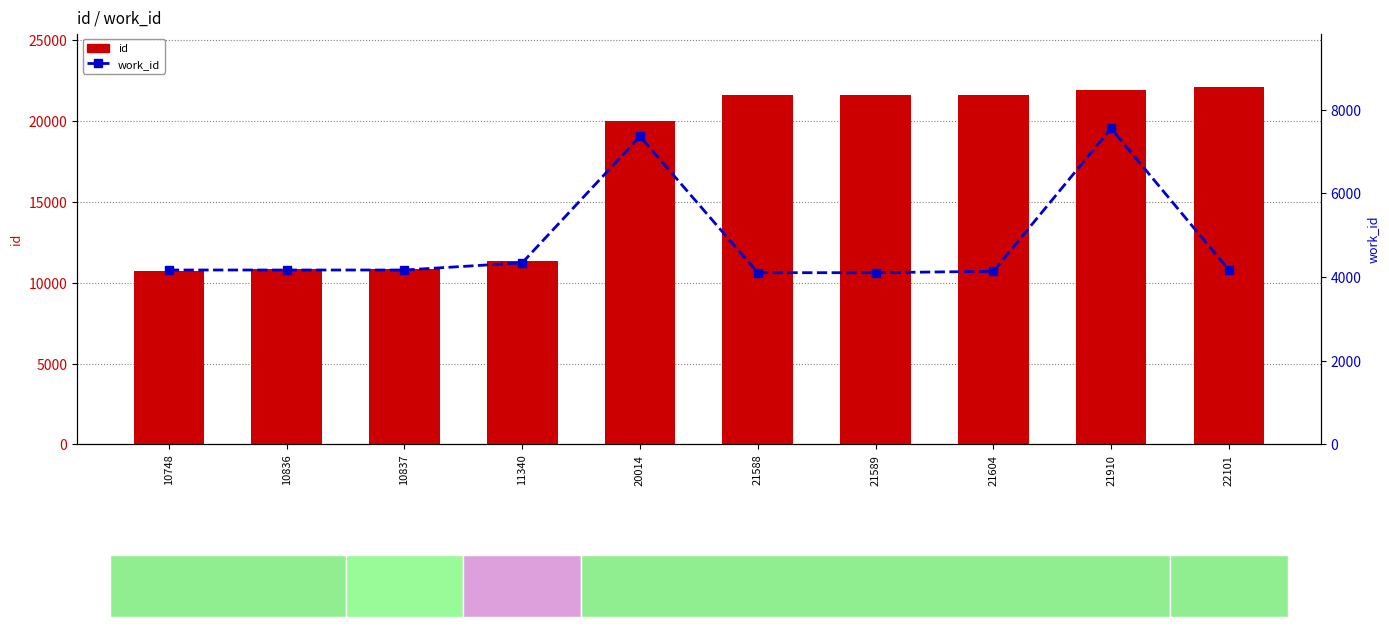

At which category is the sum across all series the highest?

21910